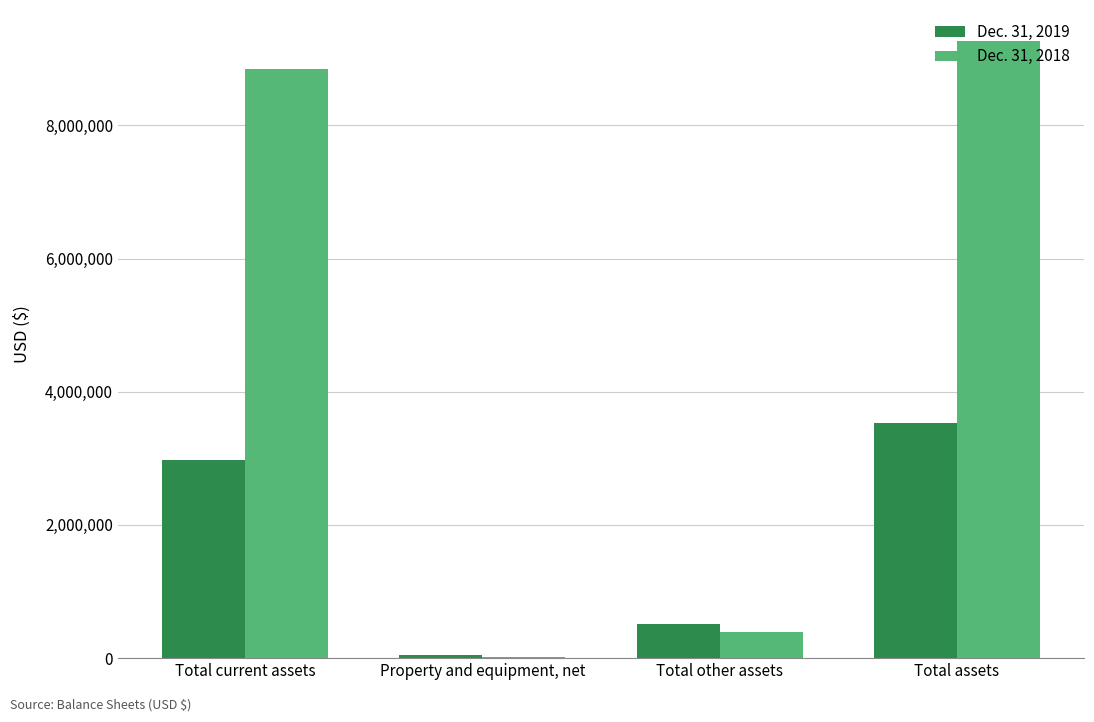

Is the value of Dec. 31, 2019 at Total other assets greater than the value of Dec. 31, 2018 at Total current assets?

No